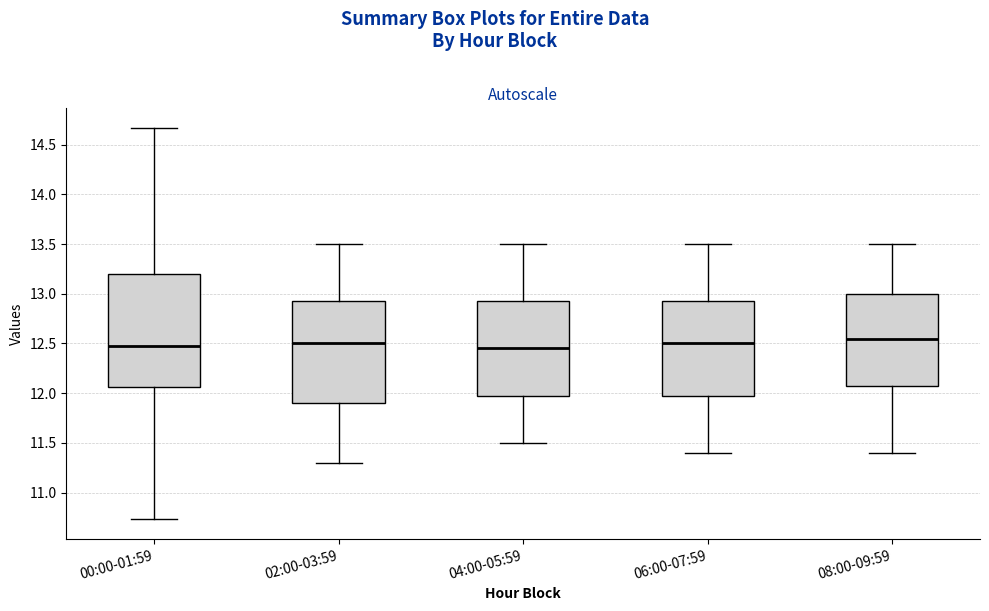

Reading left to right, transcribe this box plot: for each box, give where its median line is, the range the box spans, and where its two whiskers end, as read against the y-axis. The values are not printed on the chart, so give them approximately, as read against the axis.

00:00-01:59: median 12.45, box 12.05 to 13.20, whiskers 10.75 to 14.65
02:00-03:59: median 12.50, box 11.90 to 12.95, whiskers 11.30 to 13.50
04:00-05:59: median 12.45, box 12.00 to 12.95, whiskers 11.50 to 13.50
06:00-07:59: median 12.50, box 12.00 to 12.95, whiskers 11.40 to 13.50
08:00-09:59: median 12.55, box 12.10 to 13.00, whiskers 11.40 to 13.50